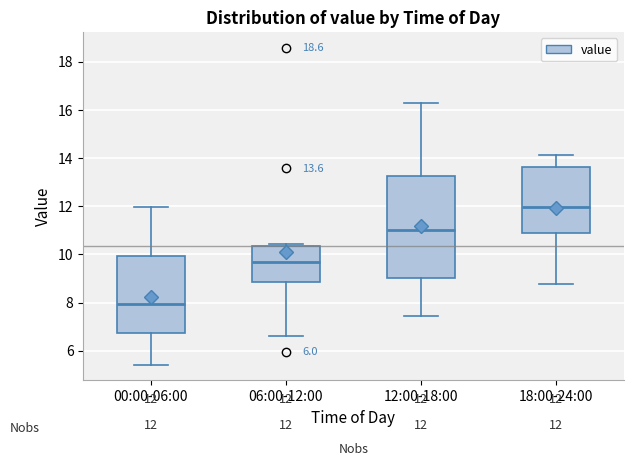

Comparing the boxes themselves (not the whiskers), which one is the tallest?

12:00-18:00